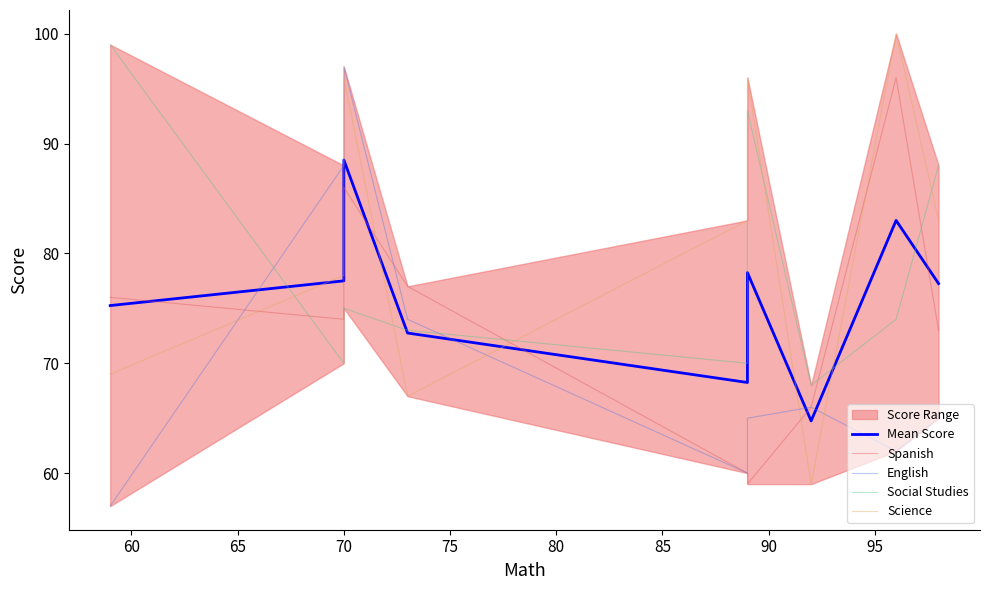

Reading left to right, extract all data points from this chart.

Mean Score: 75.2	77.5	88.5	72.8	68.2	78.2	64.8	83.0	77.2
Spanish: 76.0	74.0	86.0	77.0	60.0	59.0	66.0	96.0	73.0
English: 57.0	88.0	97.0	74.0	60.0	65.0	66.0	62.0	65.0
Social Studies: 99.0	70.0	75.0	73.0	70.0	93.0	68.0	74.0	88.0
Science: 69.0	78.0	96.0	67.0	83.0	96.0	59.0	100.0	83.0